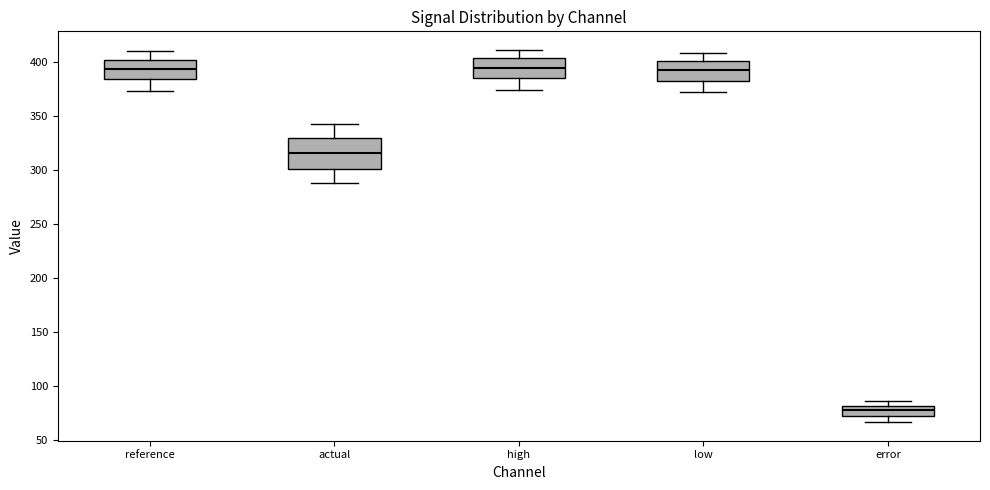

Where is the lower edge of the box for reference on the y-axis? The values are not printed on the chart, so give them approximately, as read against the axis.

385